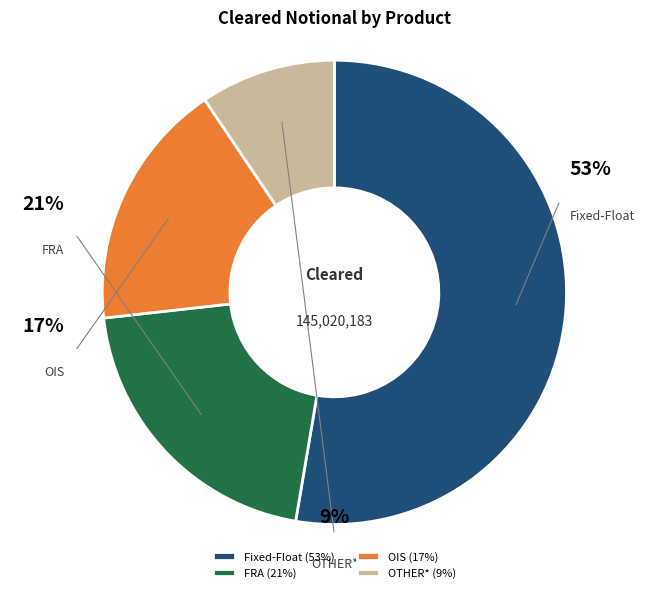

To the nearest percent, what is the average slice percentage?

25%